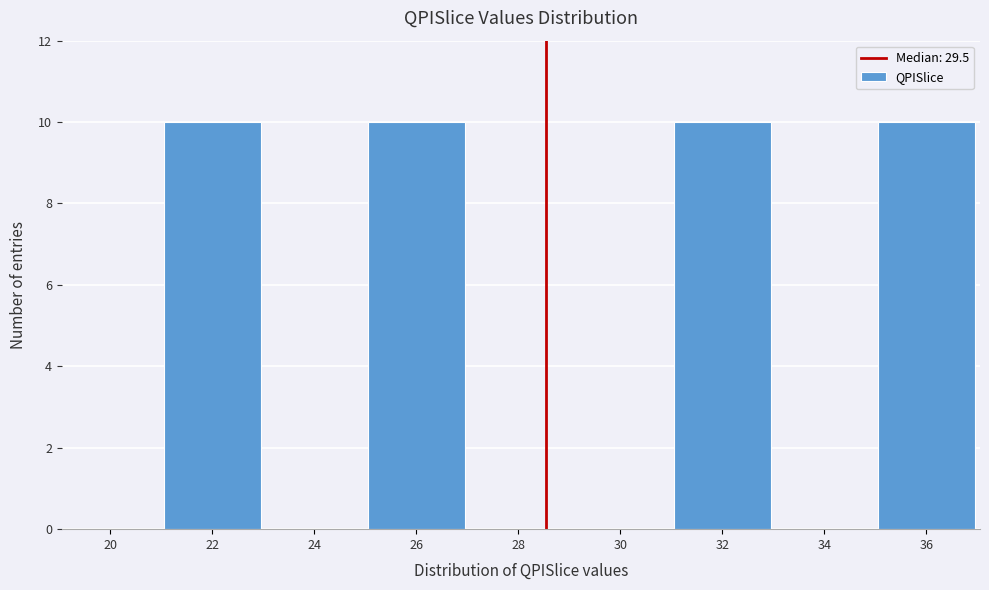

Reading right to left, what are all the values shown in this chart?

36=10	34=0	32=10	30=0	28=0	26=10	24=0	22=10	20=0